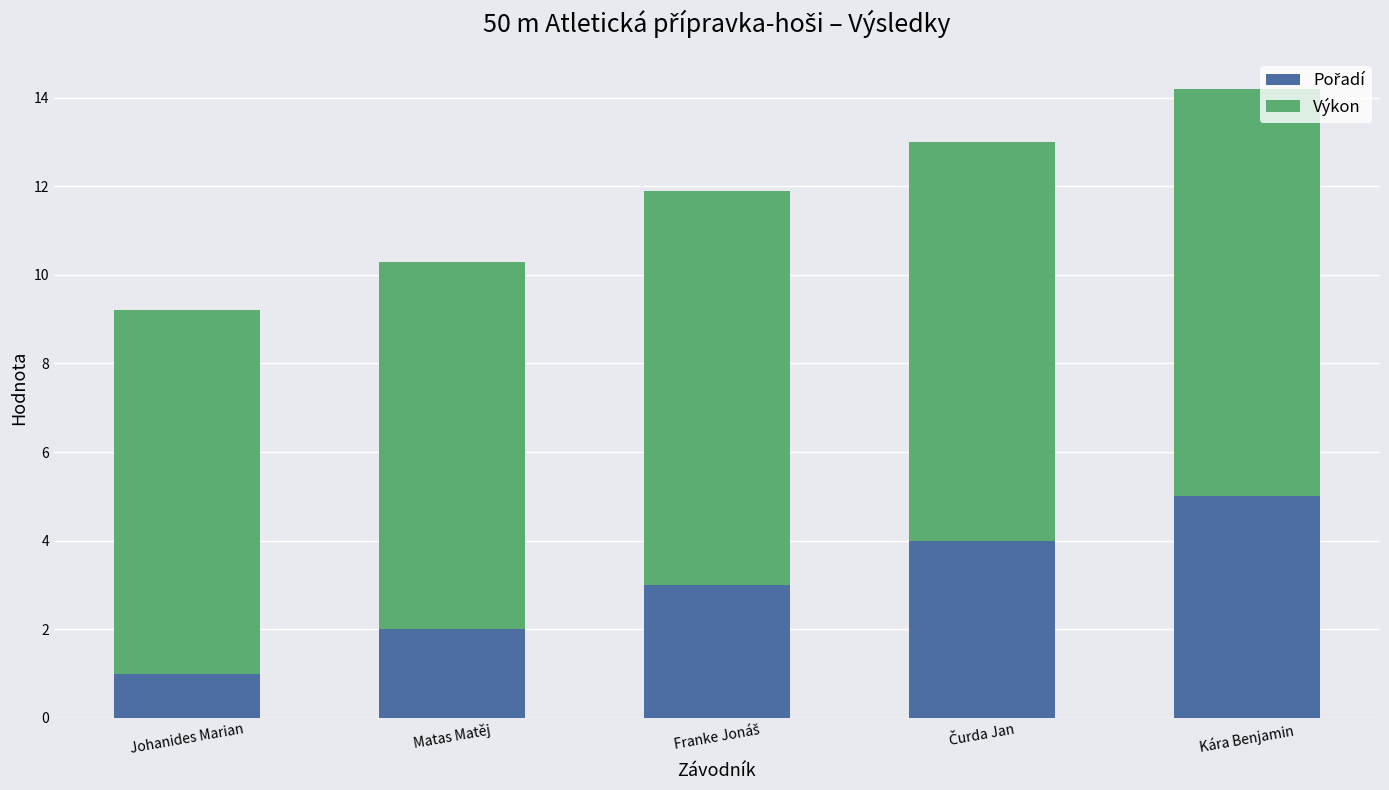

At which category is the sum across all series the highest?

Kára Benjamin